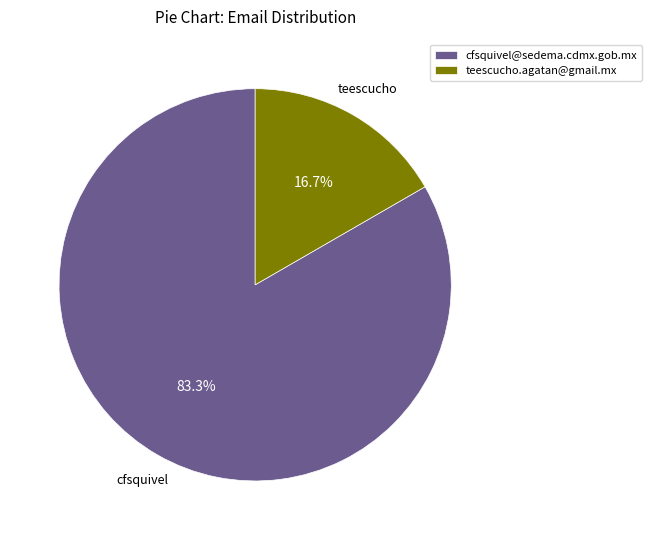

Which category has the smallest portion of the pie?

teescucho.agatan@gmail.mx